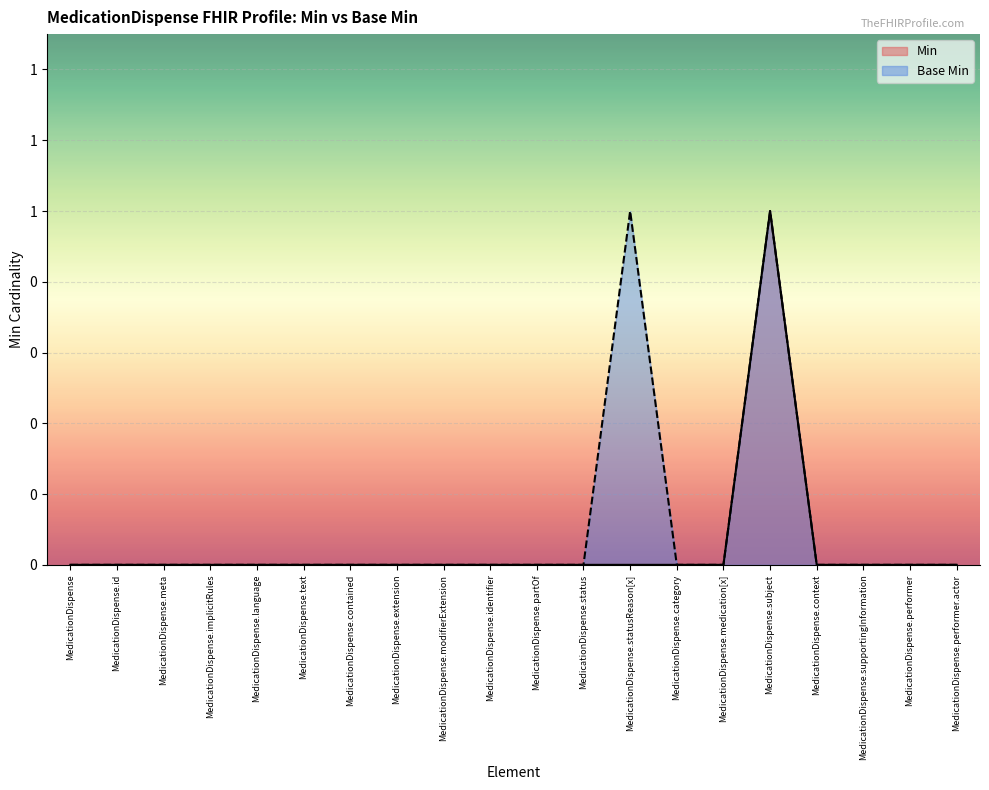

Which category has the highest value in the Min series?

MedicationDispense.subject